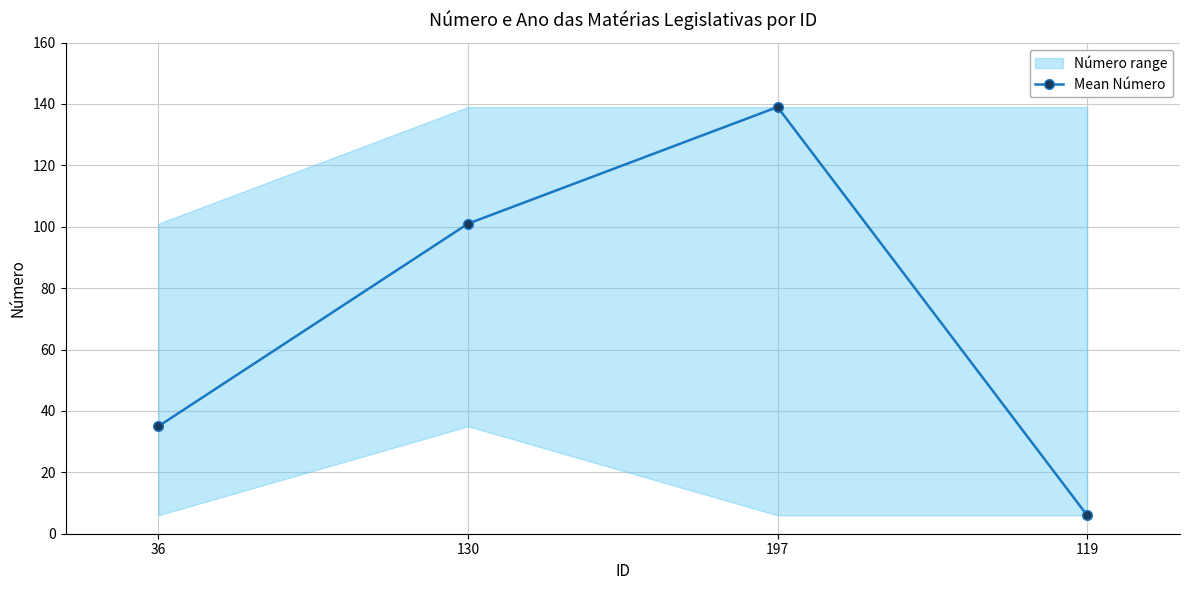

Count the number of values greater than 101.

1